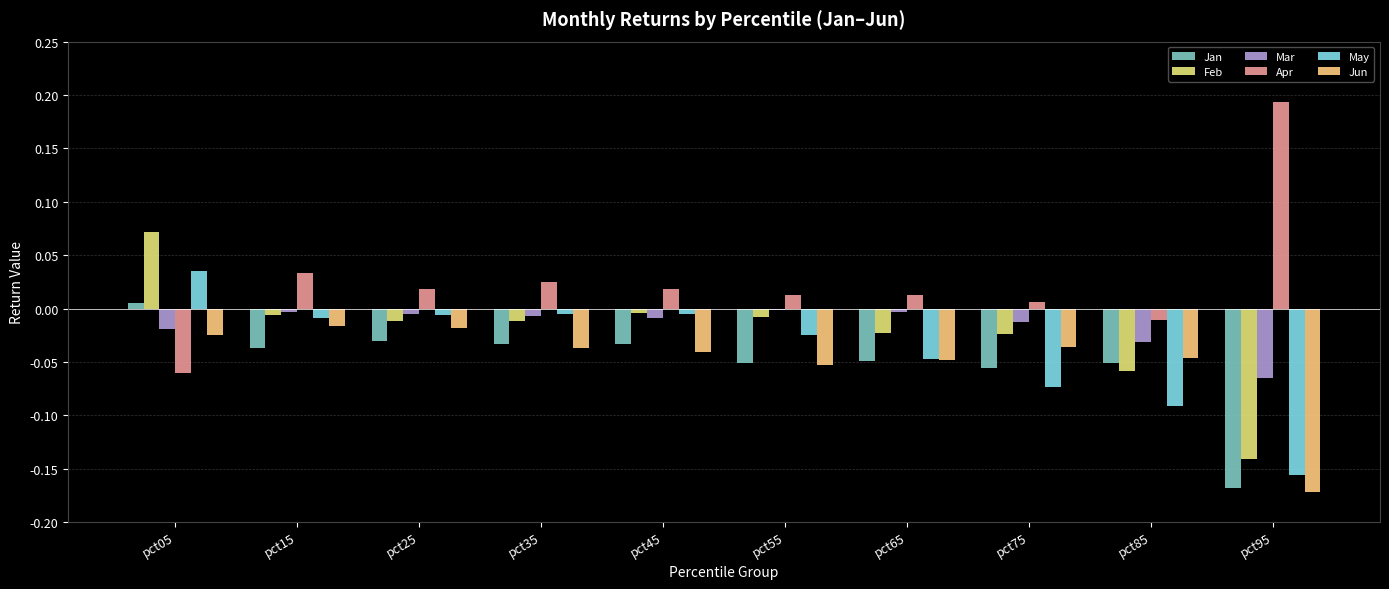

Which series has the largest total across all categories?

Apr